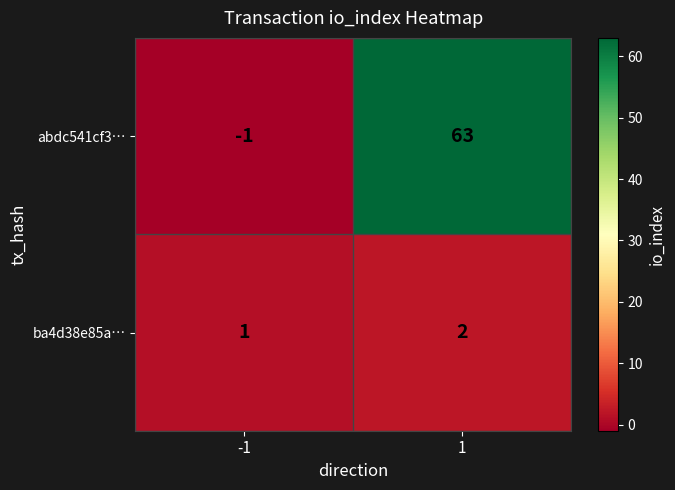

What is the difference between the highest and lowest values at 1?

61